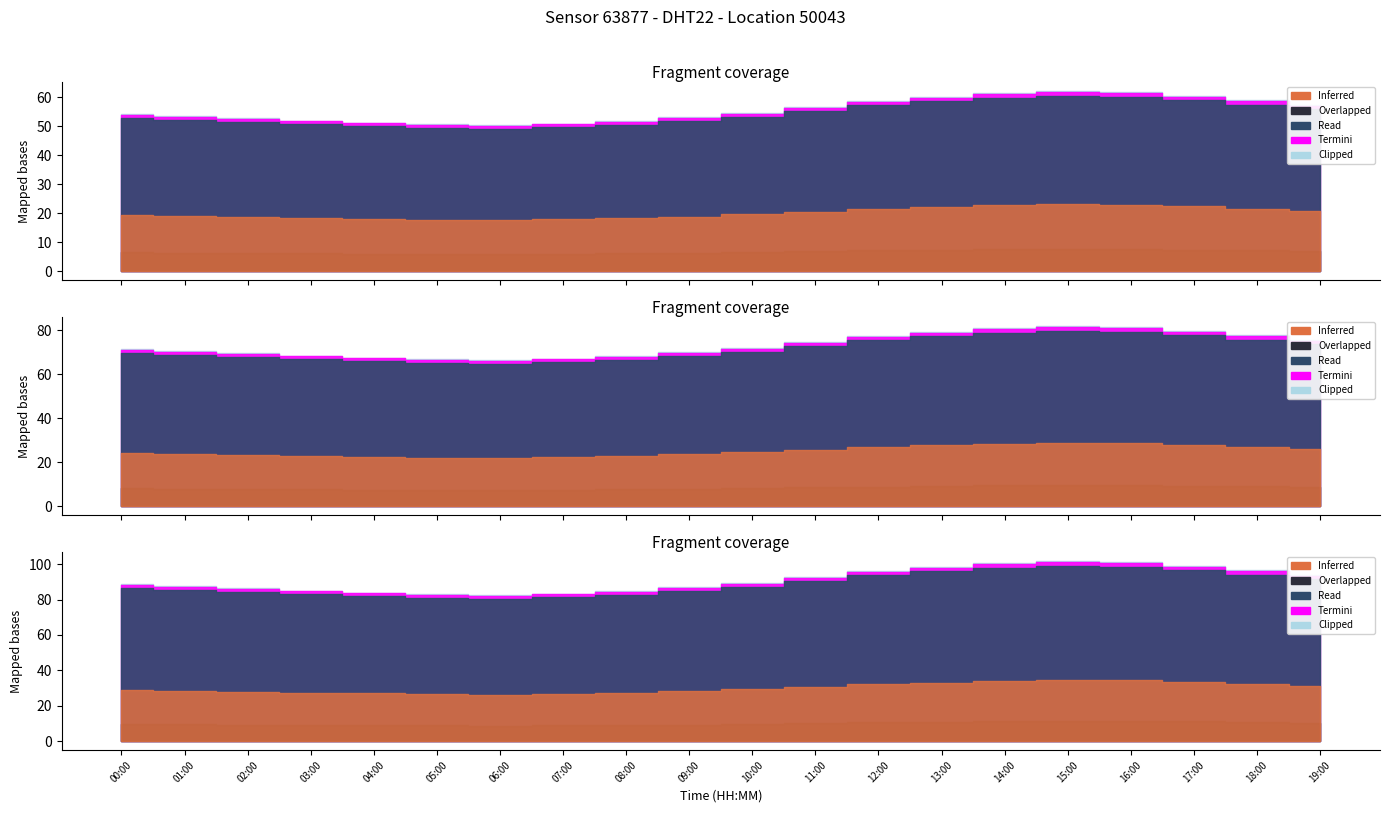

Which label corresponds to the smallest value in the chart?

06:00